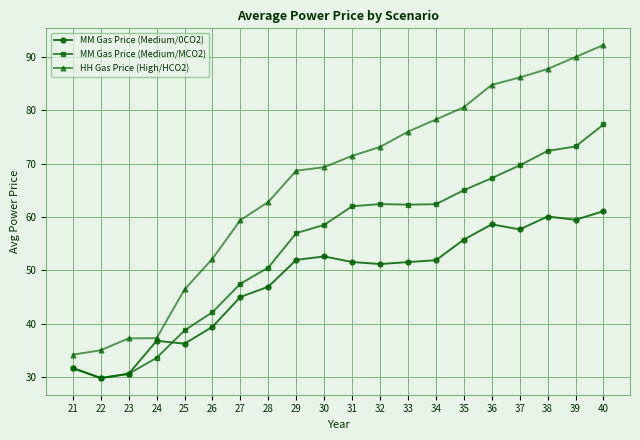

Which category has the highest value in the HH Gas Price (High/HCO2) series?

40